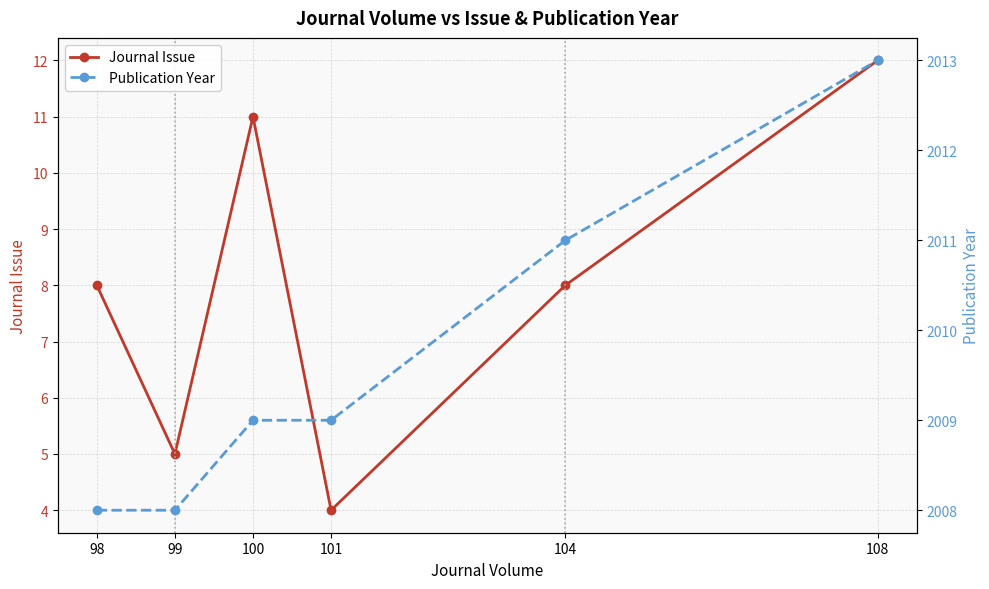

Reading left to right, what are all the values shown in this chart?

Journal Issue: 98=8	99=5	100=11	101=4	104=8	108=12
Publication Year: 98=2008	99=2008	100=2009	101=2009	104=2011	108=2013